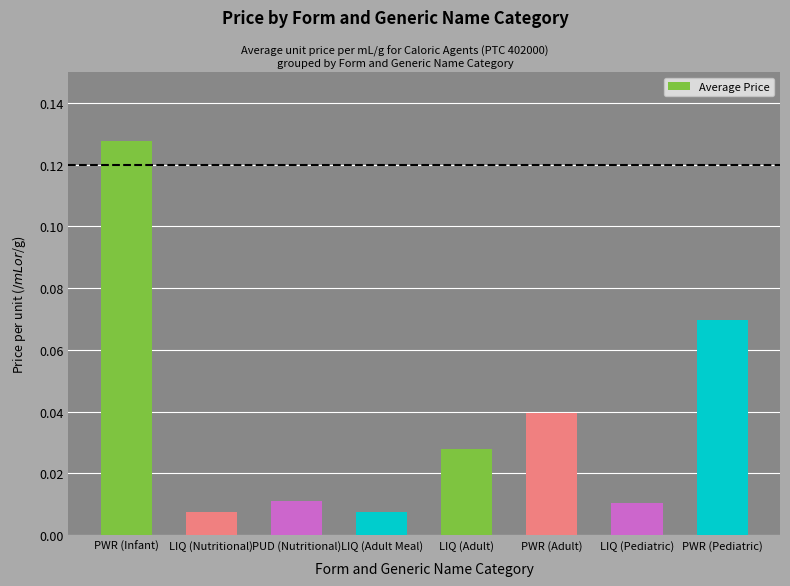

What is the sum of all values?

0.3